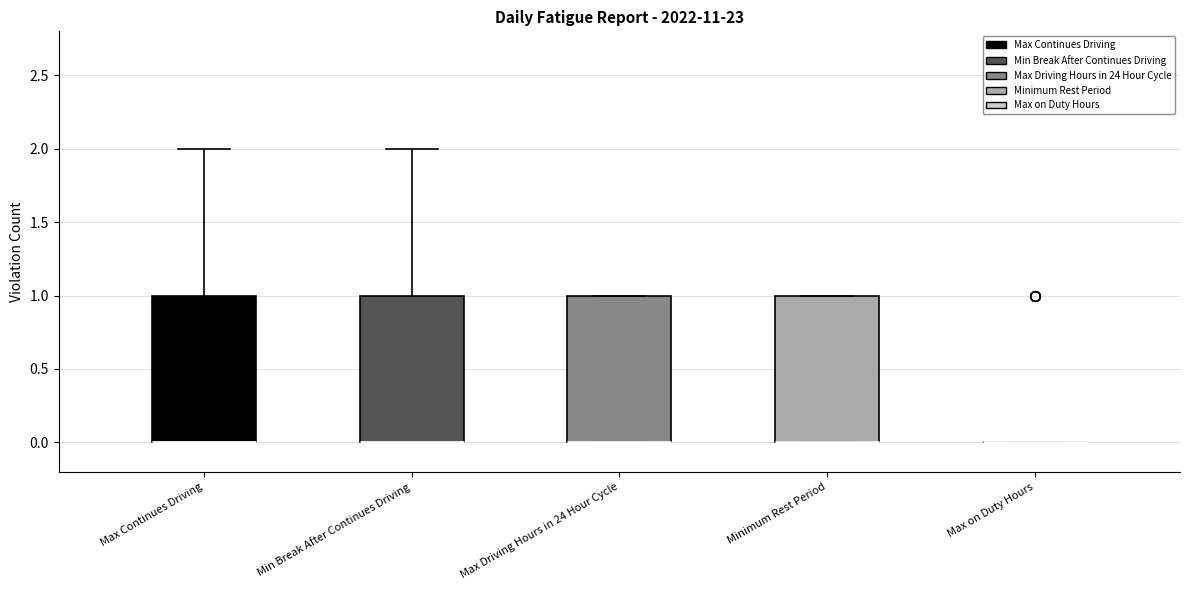

Reading left to right, read every box against the y-axis: the position of its median line, the range the box covers, and the ends of its whiskers. The values are not printed on the chart, so give them approximately, as read against the axis.

Max Continues Driving: median 0 (drawn on the box's lower edge), box 0 to 1, whiskers 0 to 2
Min Break After Continues Driving: median 0 (drawn on the box's lower edge), box 0 to 1, whiskers 0 to 2
Max Driving Hours in 24 Hour Cycle: median 0 (drawn on the box's lower edge), box 0 to 1, whiskers 0 to 1
Minimum Rest Period: median 0 (drawn on the box's lower edge), box 0 to 1, whiskers 0 to 1
Max on Duty Hours: box collapsed to a line at 0, whiskers 0 to 0